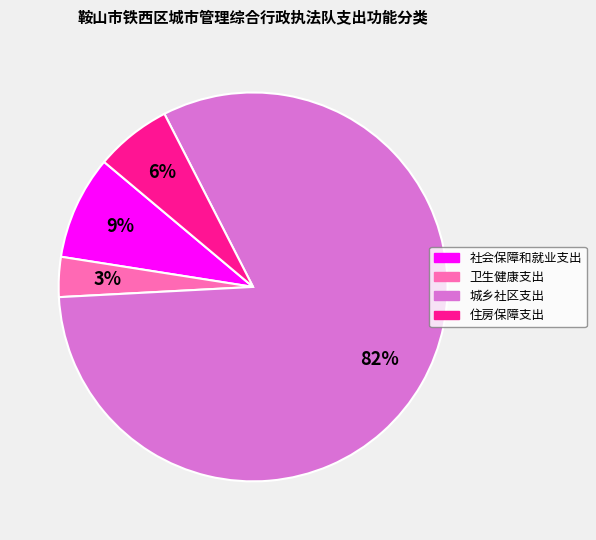

Count the number of slices in the pie.

4